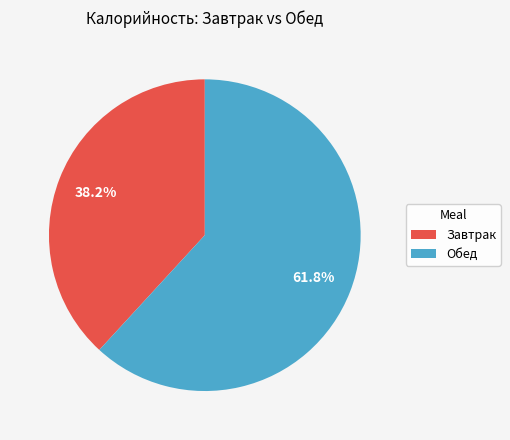

What percentage is NOT represented by Обед?

38.2%